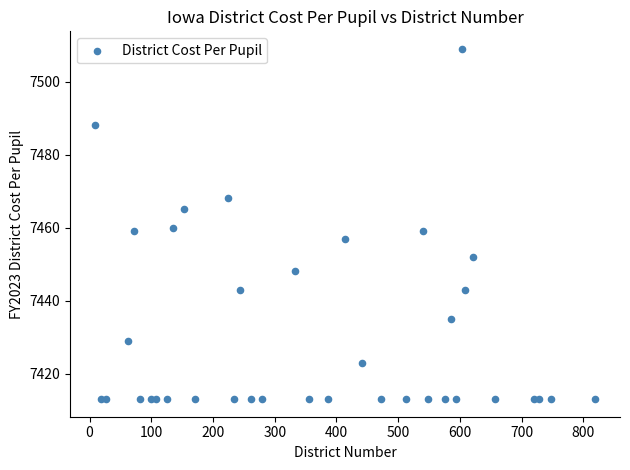

What is the range of Y values (max minus min)?

96